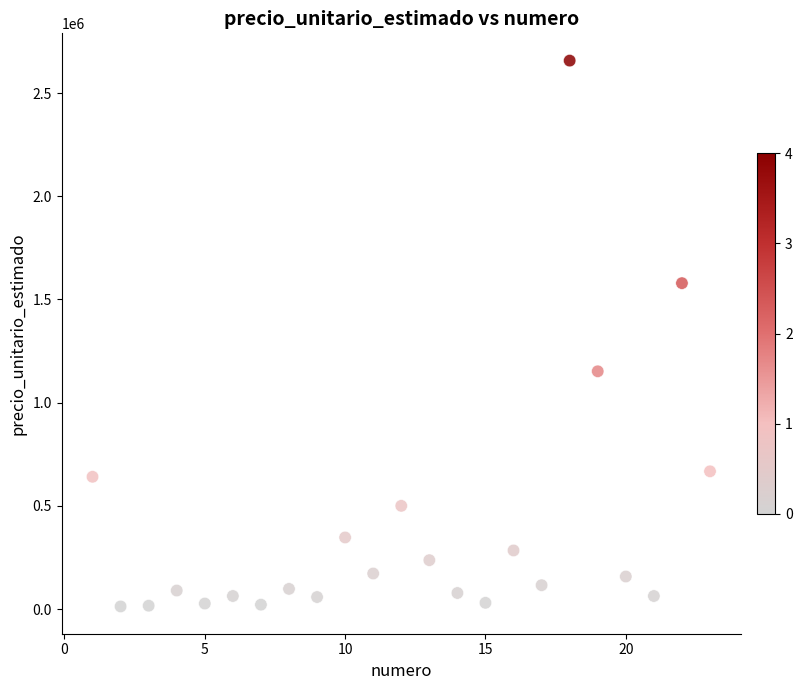

What Y value in the scatter plot is closest to 1335060?

1152047